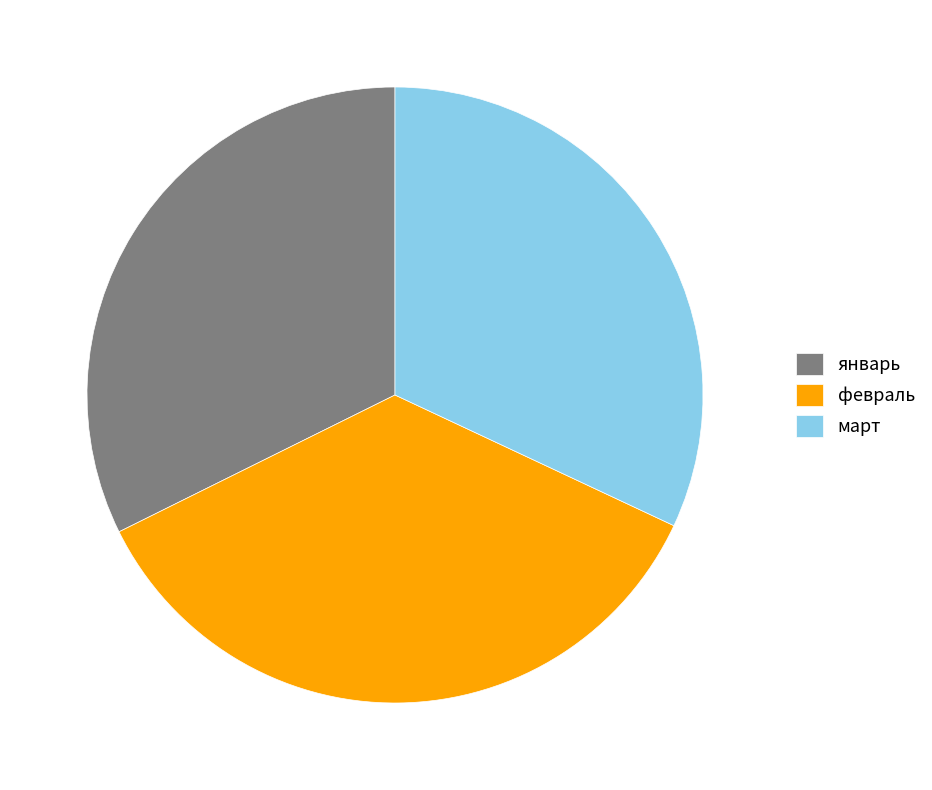

Count the number of slices in the pie.

3